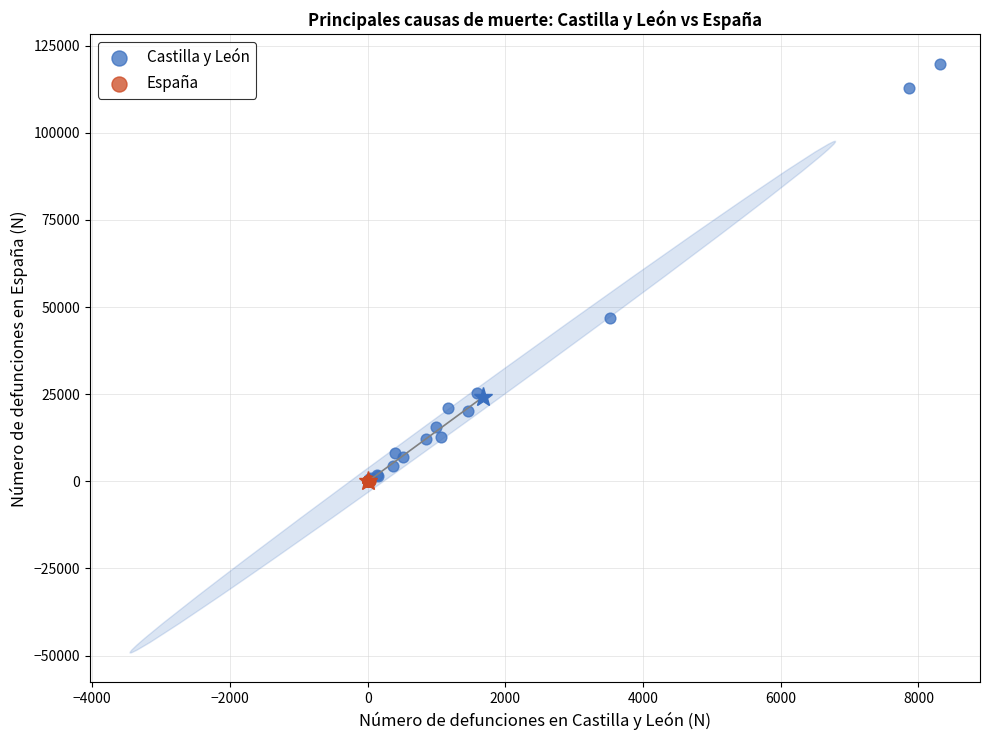

Which series reaches the maximum Y coordinate?

Castilla y León